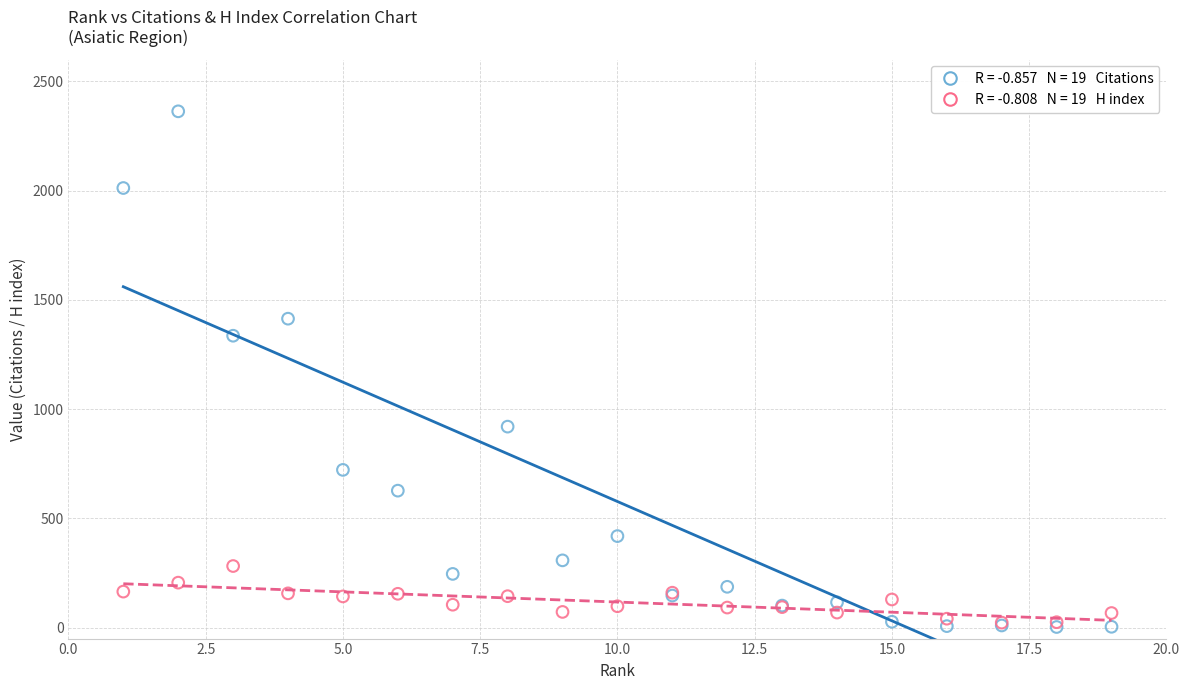

Across all series, what Y value is closest to 1183?

1336